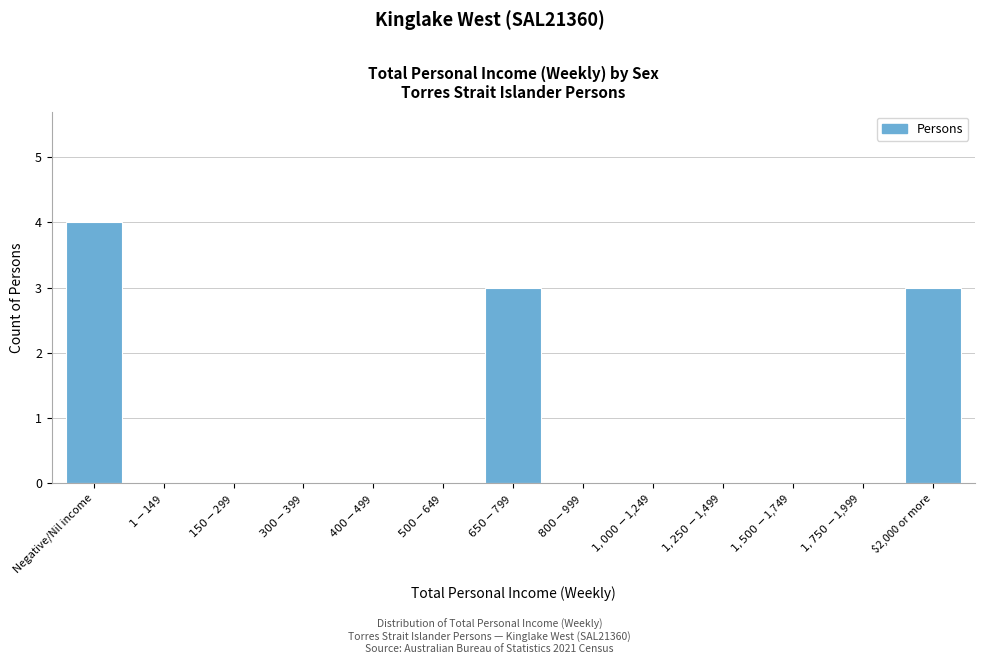

Is it true that the value at $2,000 or more is 3?

True